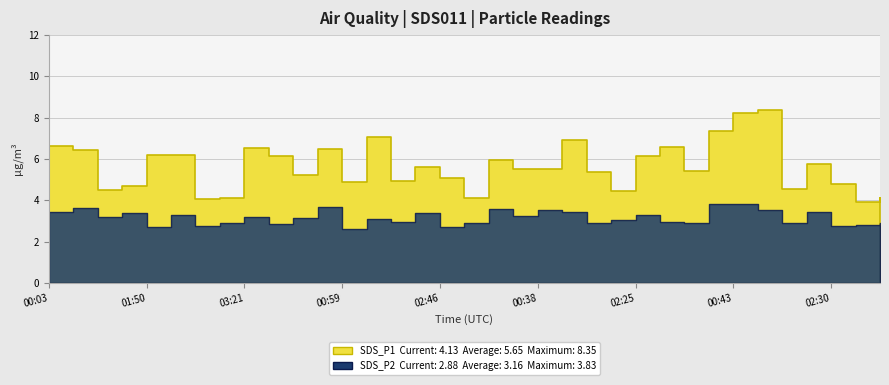

How many series are shown in this chart?

2